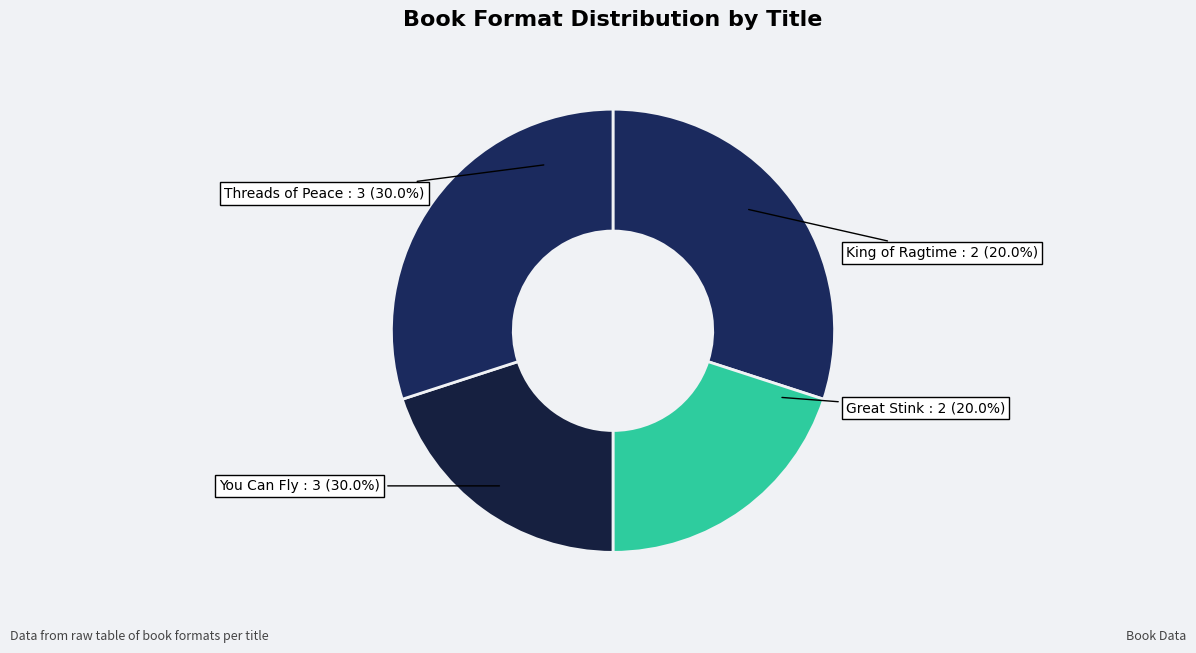

Between Great Stink and You Can Fly, which is larger?

You Can Fly